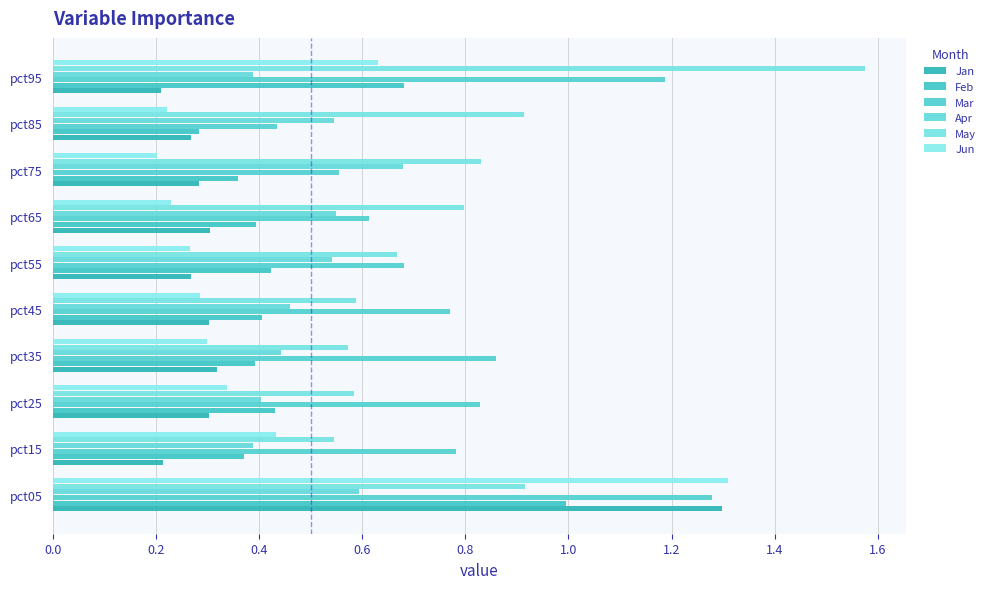

Count the number of data series in this chart.

6